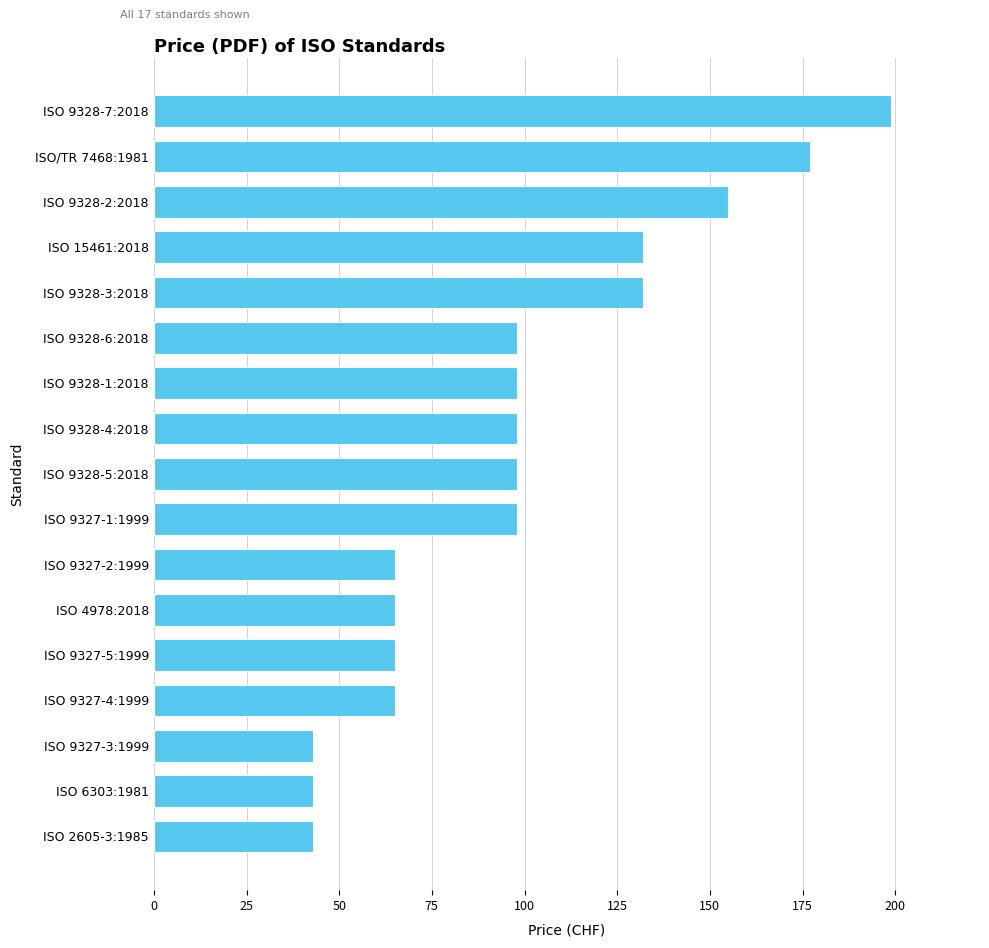

What is the sum of all values?

1674